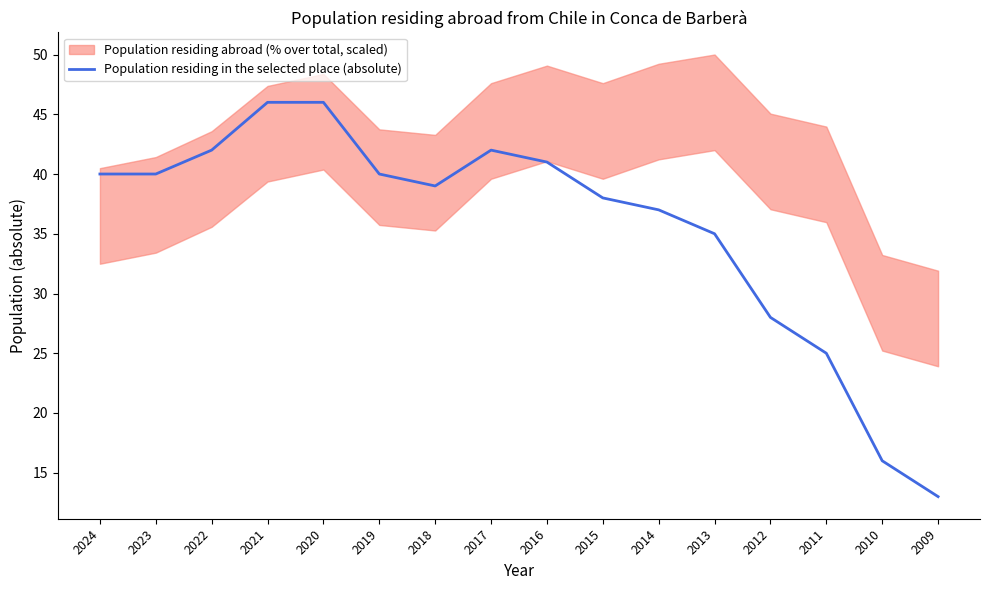

Count the number of values greater than 40.

5